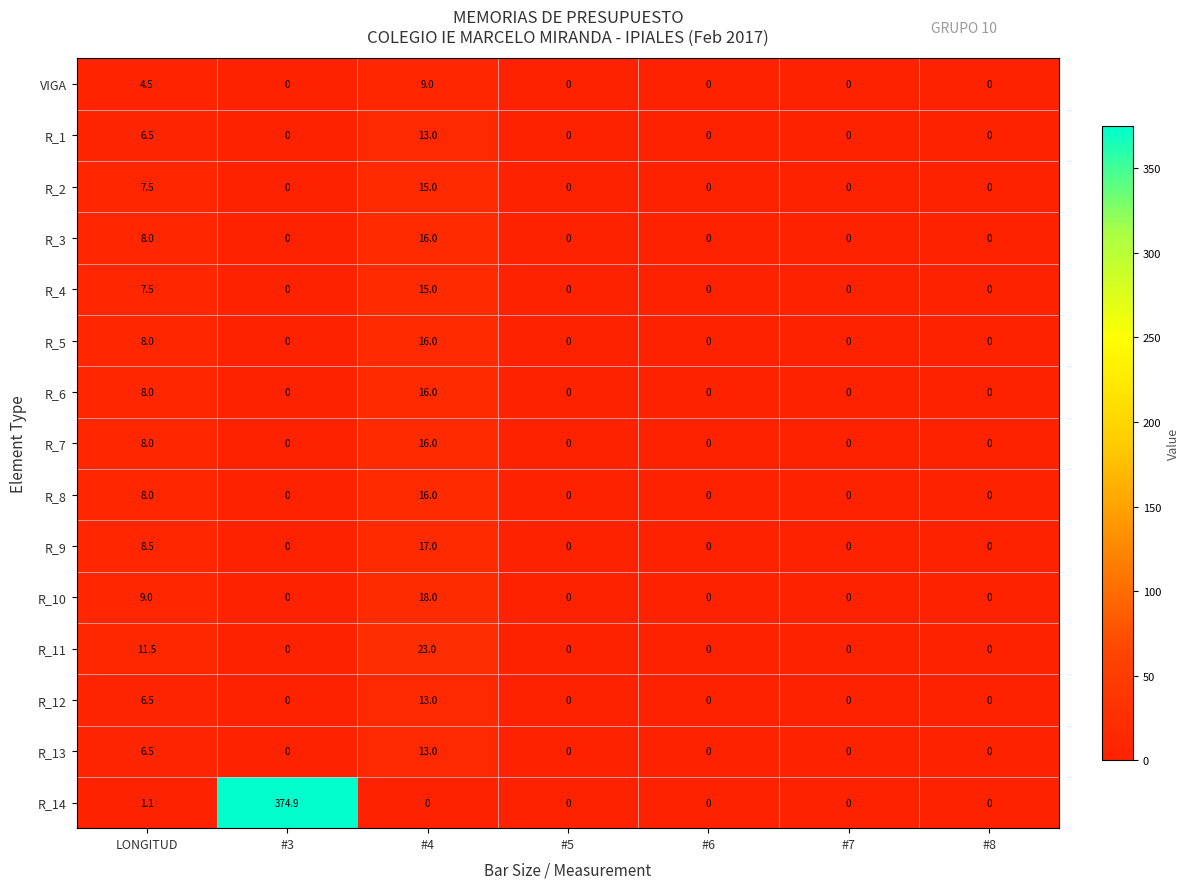

Where is R_13 nearest to the value 6?

LONGITUD